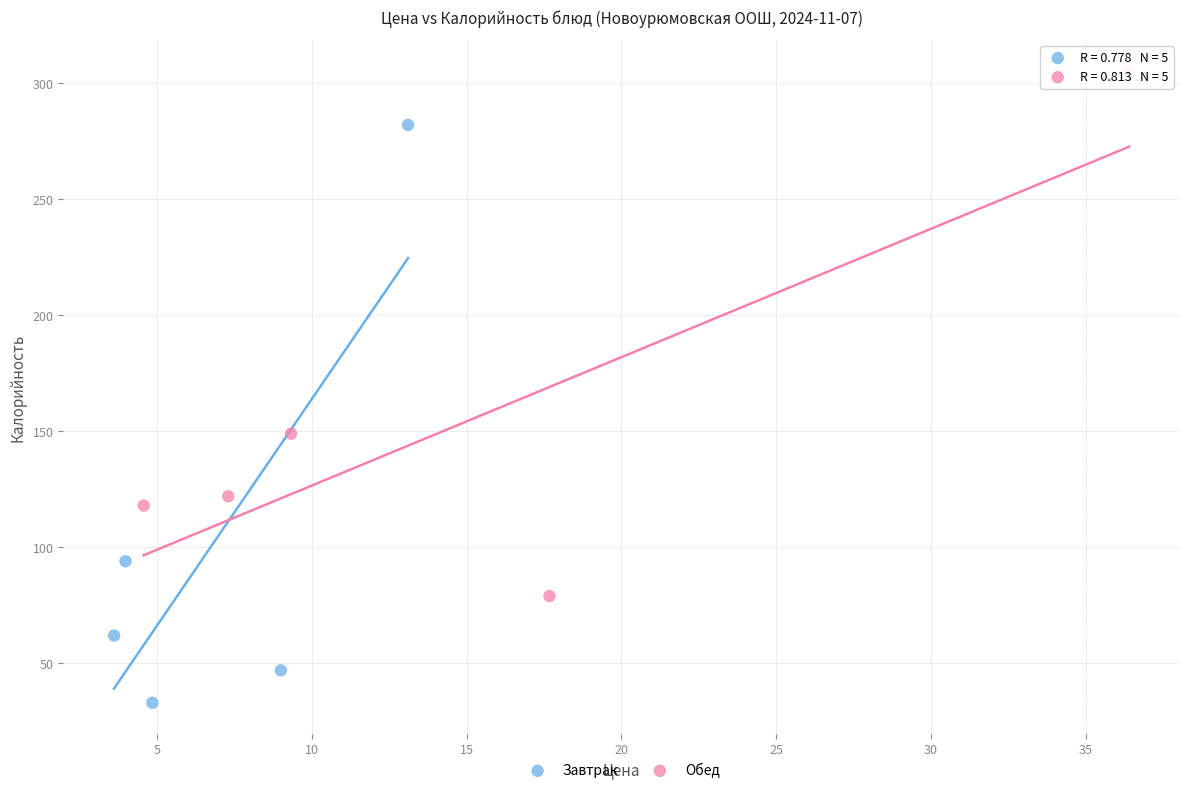

Which series contains the highest Y value?

Обед